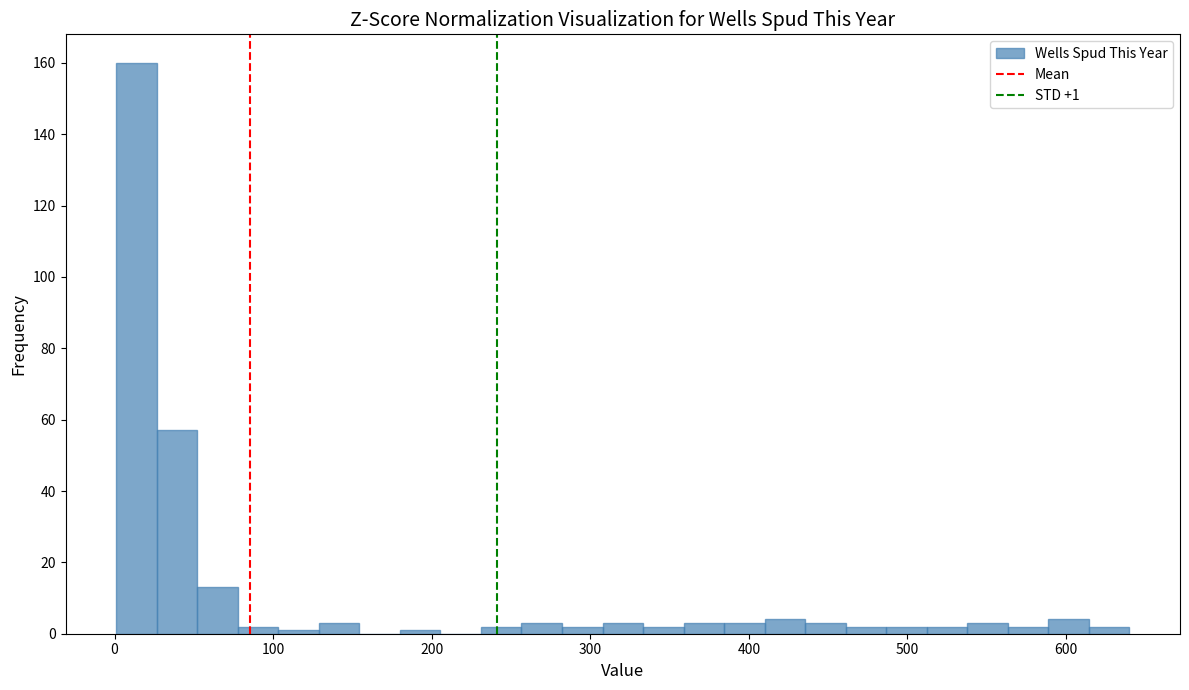

Read against the x-axis, roughly where is the centre of the tallest bar?

10